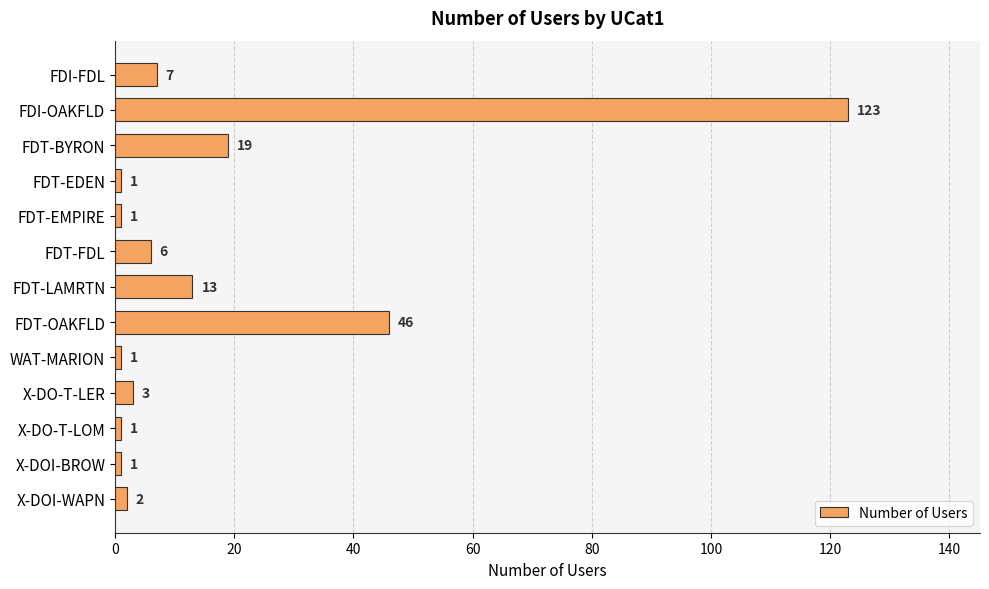

At which label is the value closest to 62?

FDT-OAKFLD